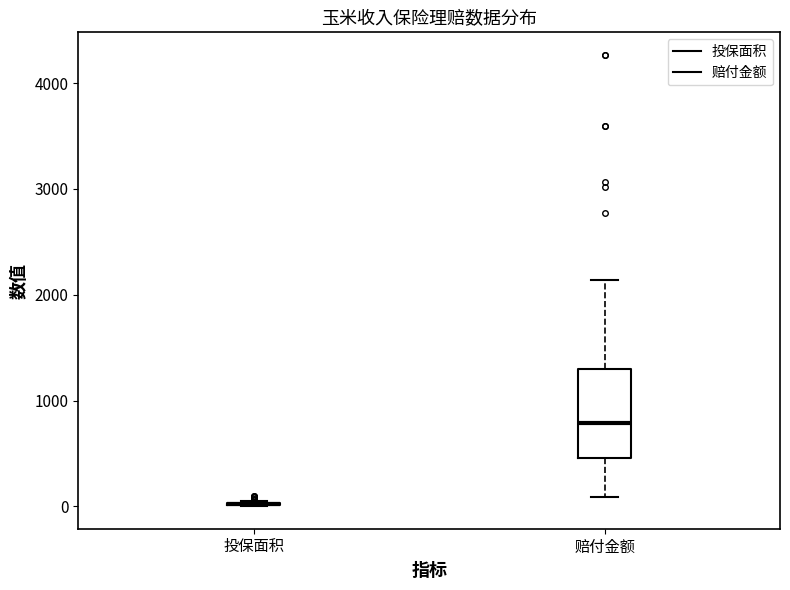

Reading left to right, read every box against the y-axis: the position of its median line, the range the box covers, and the ends of its whiskers. The values are not printed on the chart, so give them approximately, as read against the axis.

投保面积: box collapsed to a line at 0, whiskers 0 to 100
赔付金额: median 800, box 500 to 1300, whiskers 100 to 2100